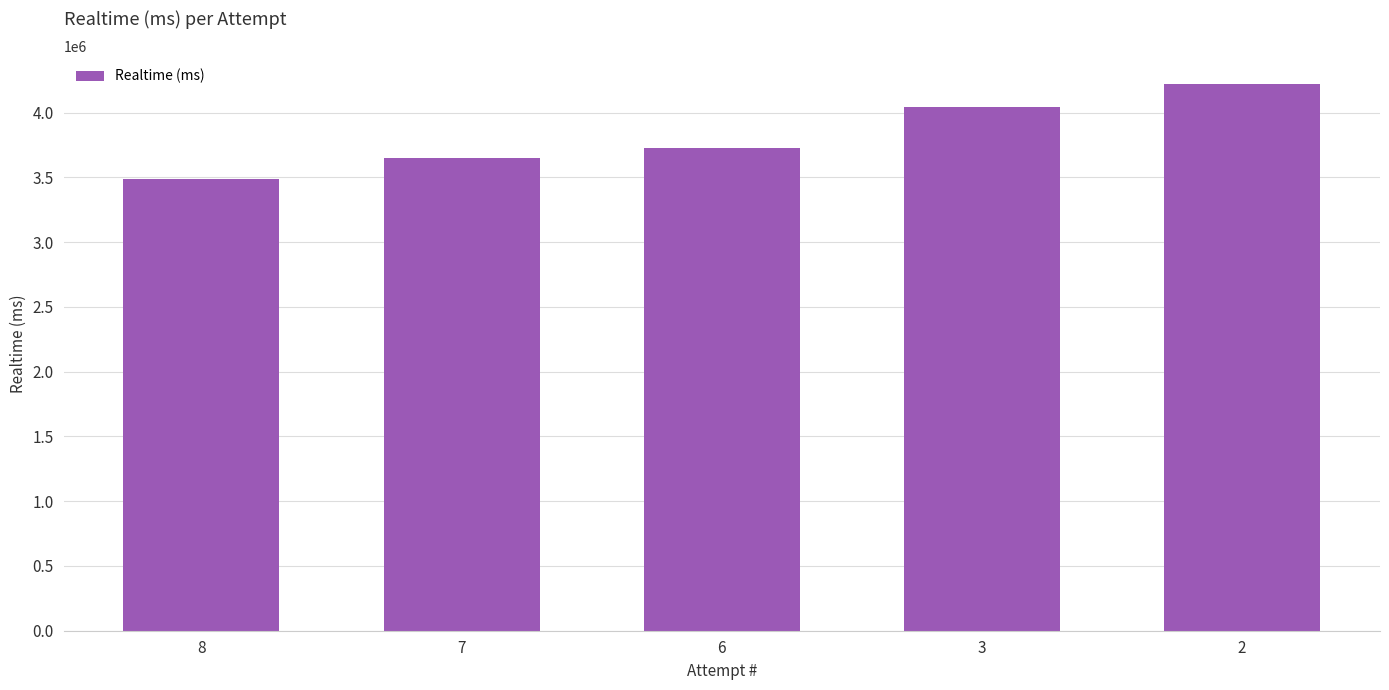

What is the difference between the maximum and minimum values?

730538